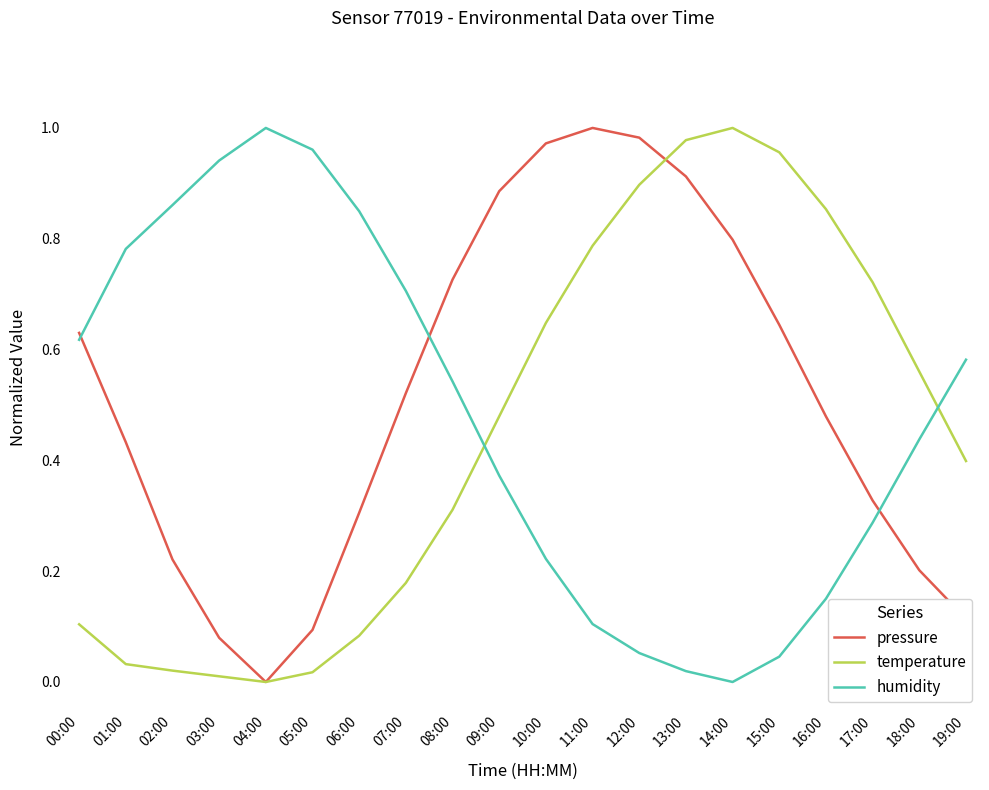

Is the value of humidity at 05:00 greater than the value of temperature at 05:00?

Yes